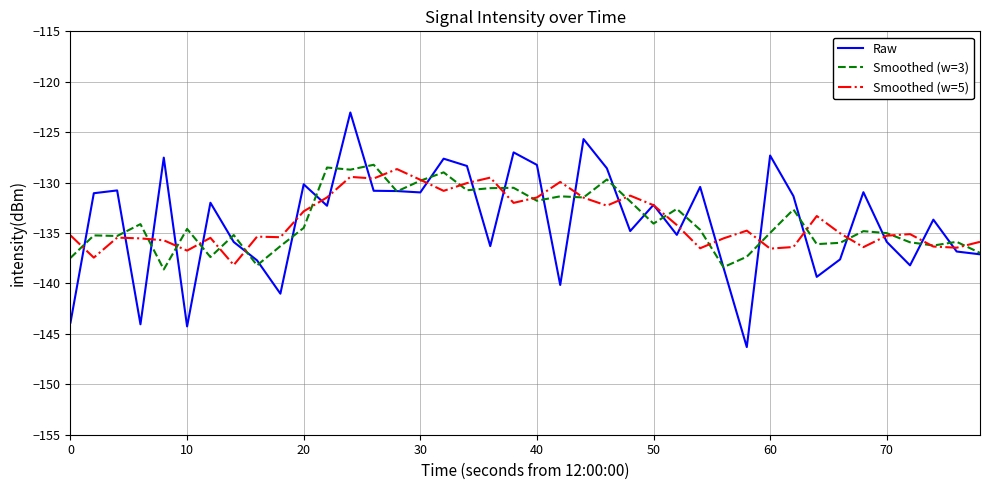

Which series has the widest spread of values?

Raw